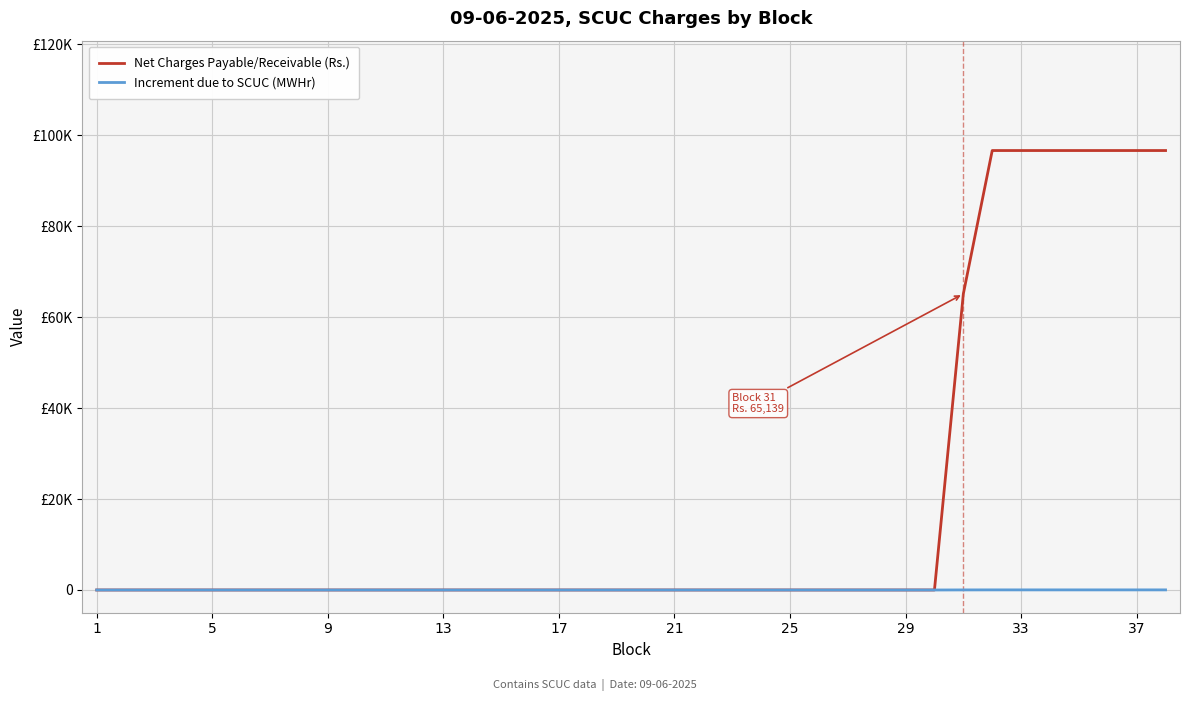

What are all the series names shown in the legend?

Net Charges Payable/Receivable (Rs.), Increment due to SCUC (MWHr)